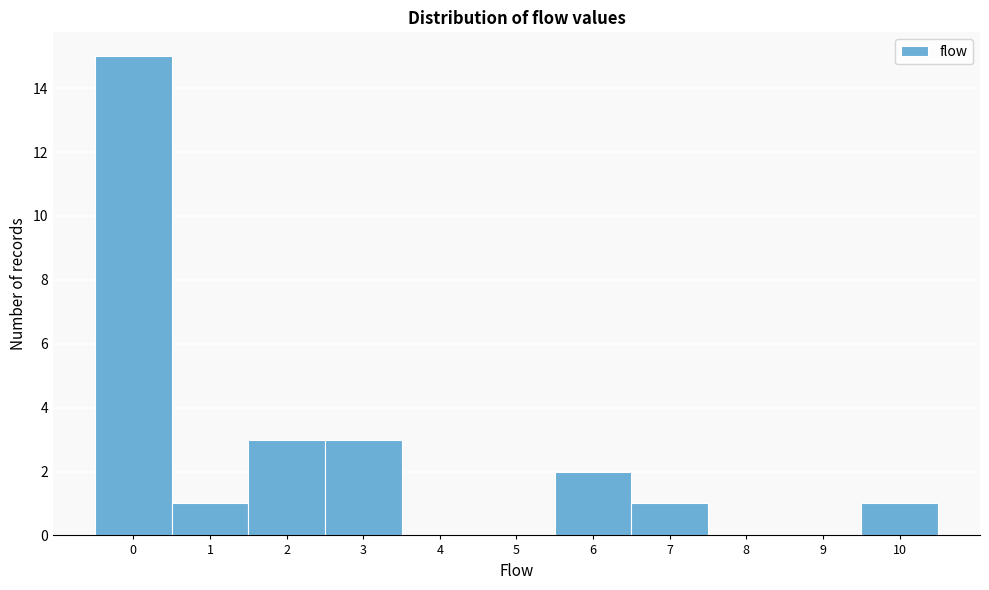

Reading left to right, transcribe this chart: for each bar, give the range it covers on the x-axis and its height. The values are not printed on the chart, so give them approximately, as read against the axis.

-0.5 to 0.5: 15
0.5 to 1.5: 1
1.5 to 2.5: 3
2.5 to 3.5: 3
3.5 to 4.5: 0
4.5 to 5.5: 0
5.5 to 6.5: 2
6.5 to 7.5: 1
7.5 to 8.5: 0
8.5 to 9.5: 0
9.5 to 10.5: 1